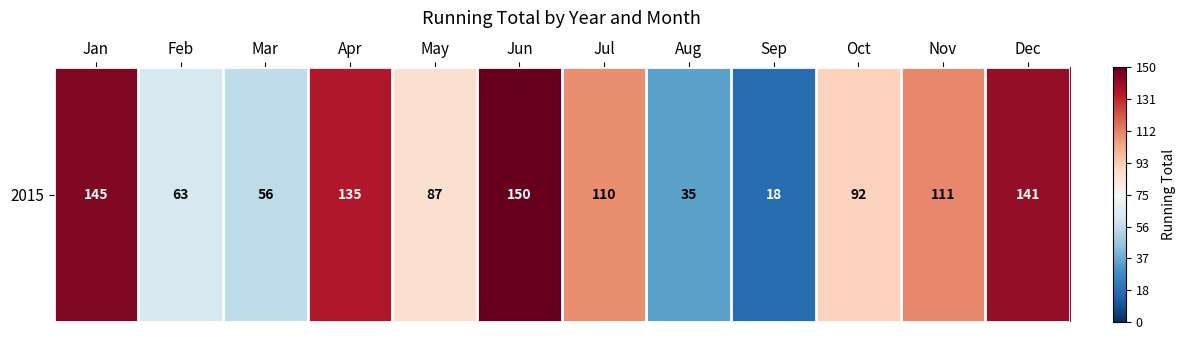

How many negative values are there?

4